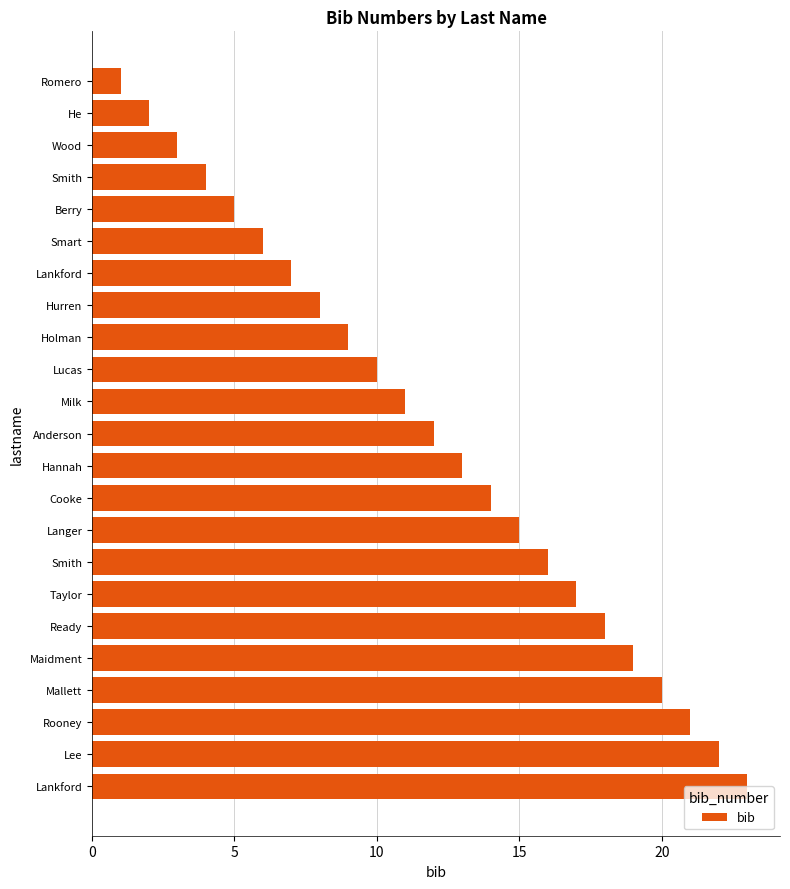

How many series are shown in this chart?

1